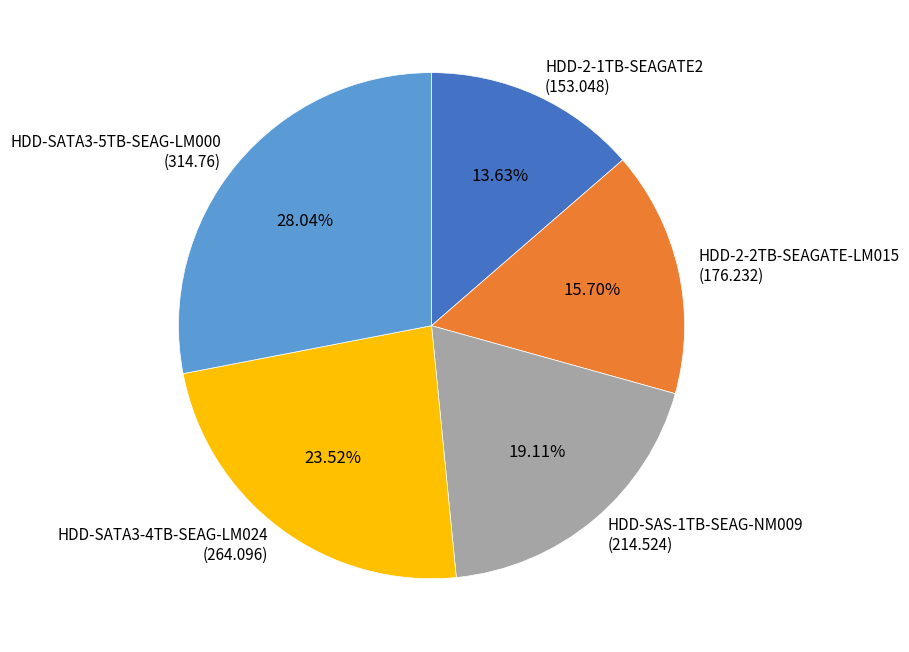

Is the sum of HDD-SATA3-4TB-SEAG-LM024 (264.096) and HDD-SATA3-5TB-SEAG-LM000 (314.76) greater than half?

Yes